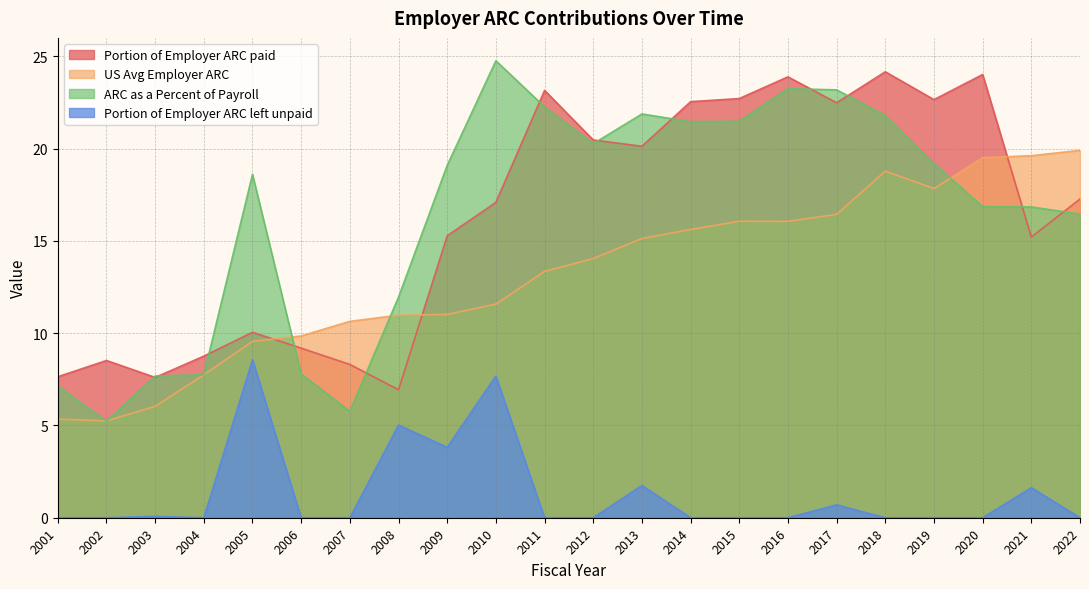

True or false: ARC as a Percent of Payroll and Portion of Employer ARC left unpaid intersect in this chart.

False